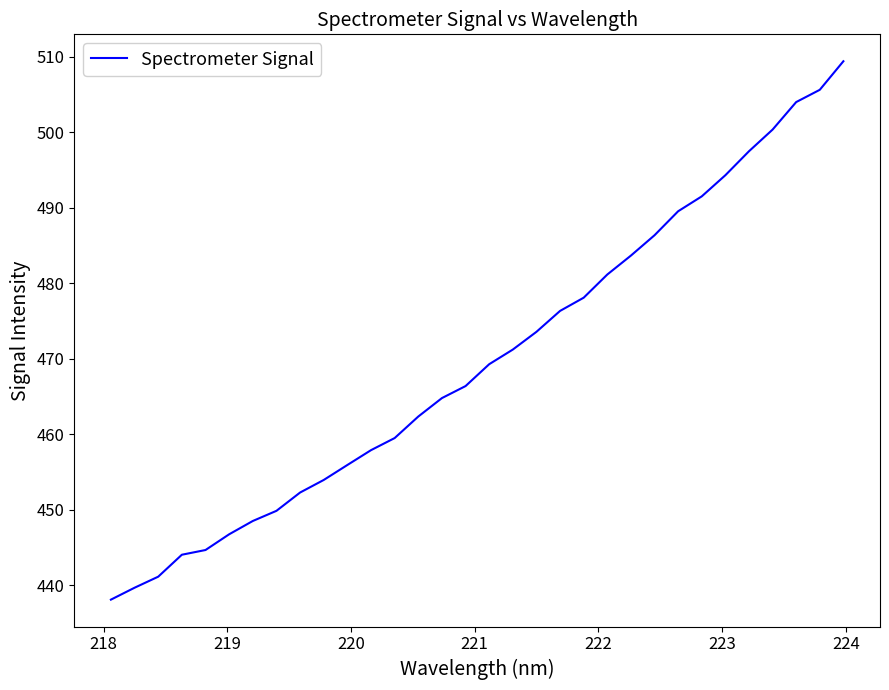

What is the smallest value displayed?

438.1